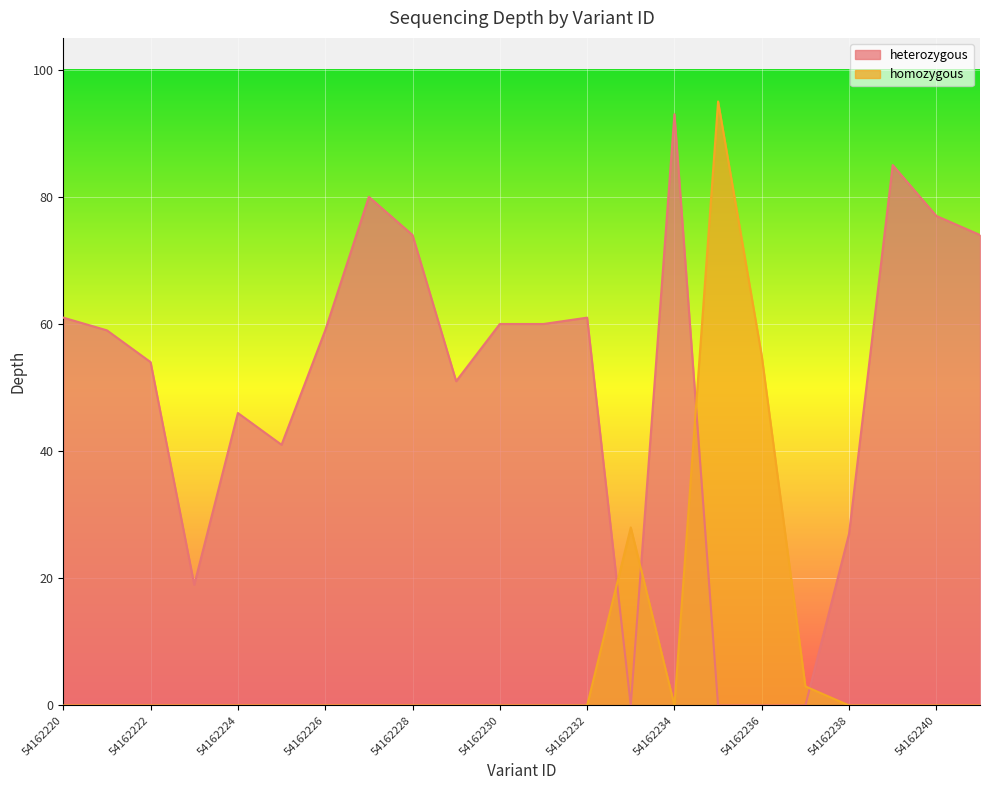

Between 54162226 and 54162225, which is larger?

54162226